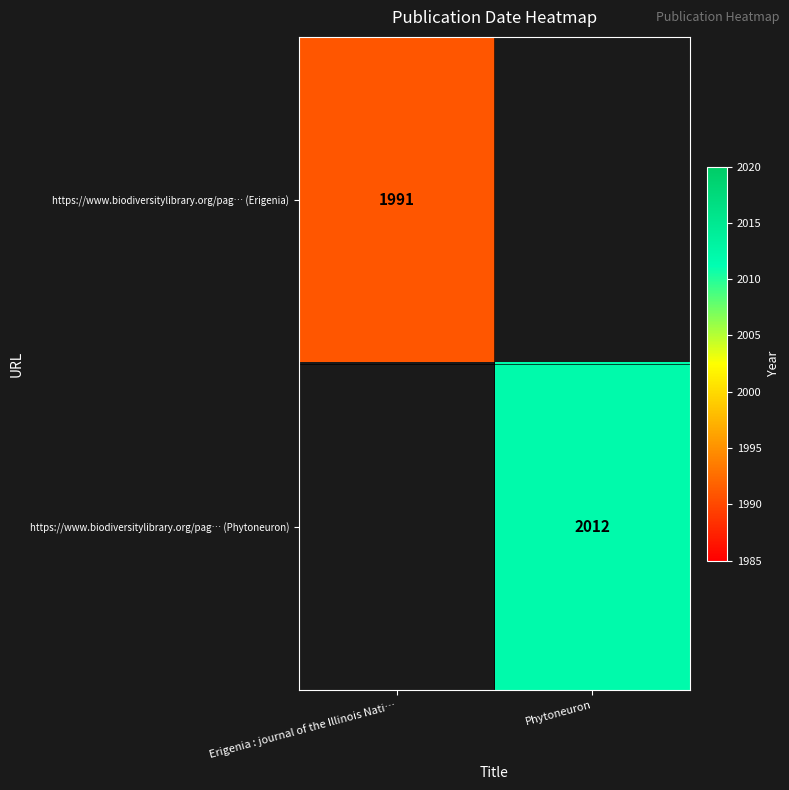

True or false: https://www.biodiversitylibrary.org/pag… (Erigenia) has a value of 3009 at Erigenia : journal of the Illinois Nati….

False